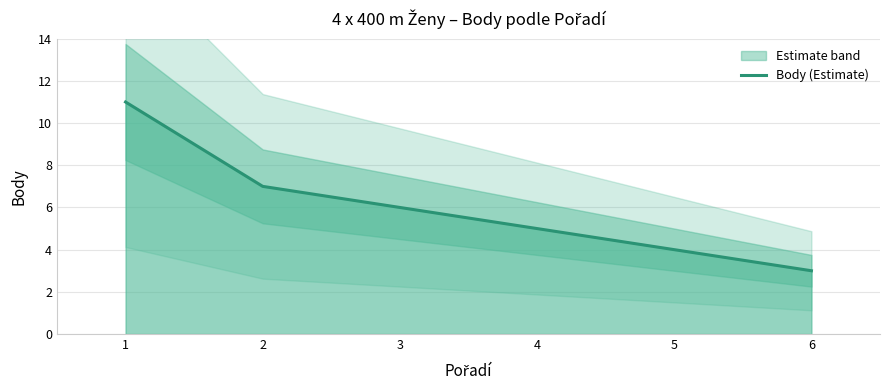

Approximately how many times larger is the value at 2 compared to 1?

0.6